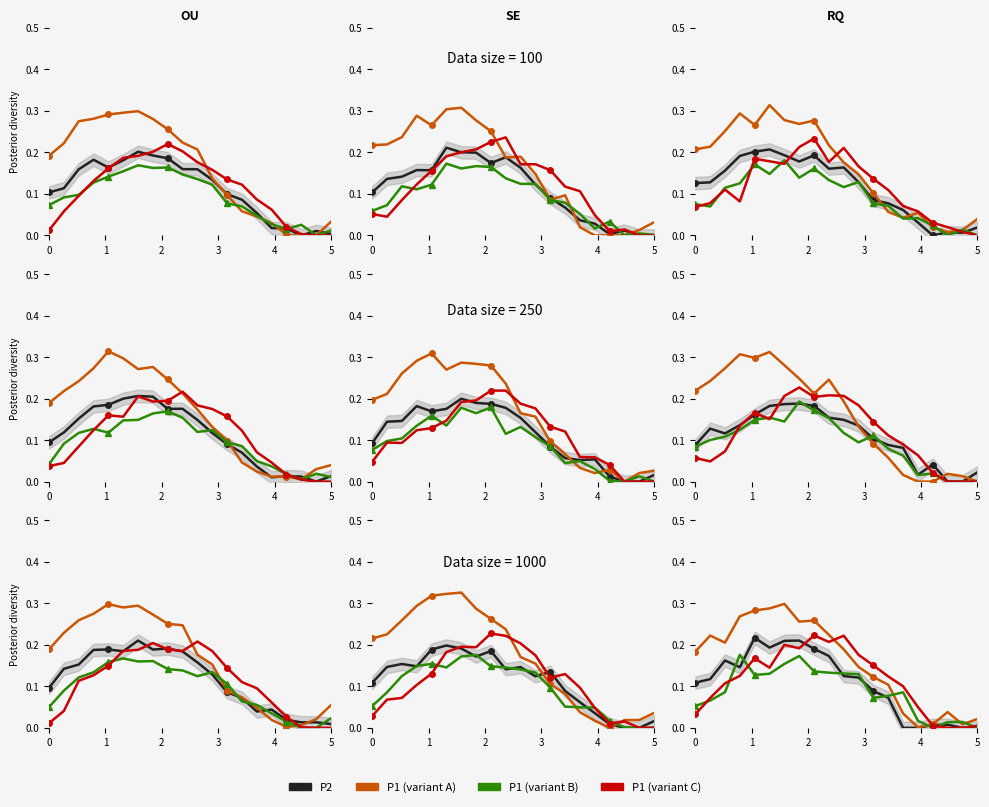

Is the value of P1 (red) at 10 greater than the value of P2 at 17?

Yes